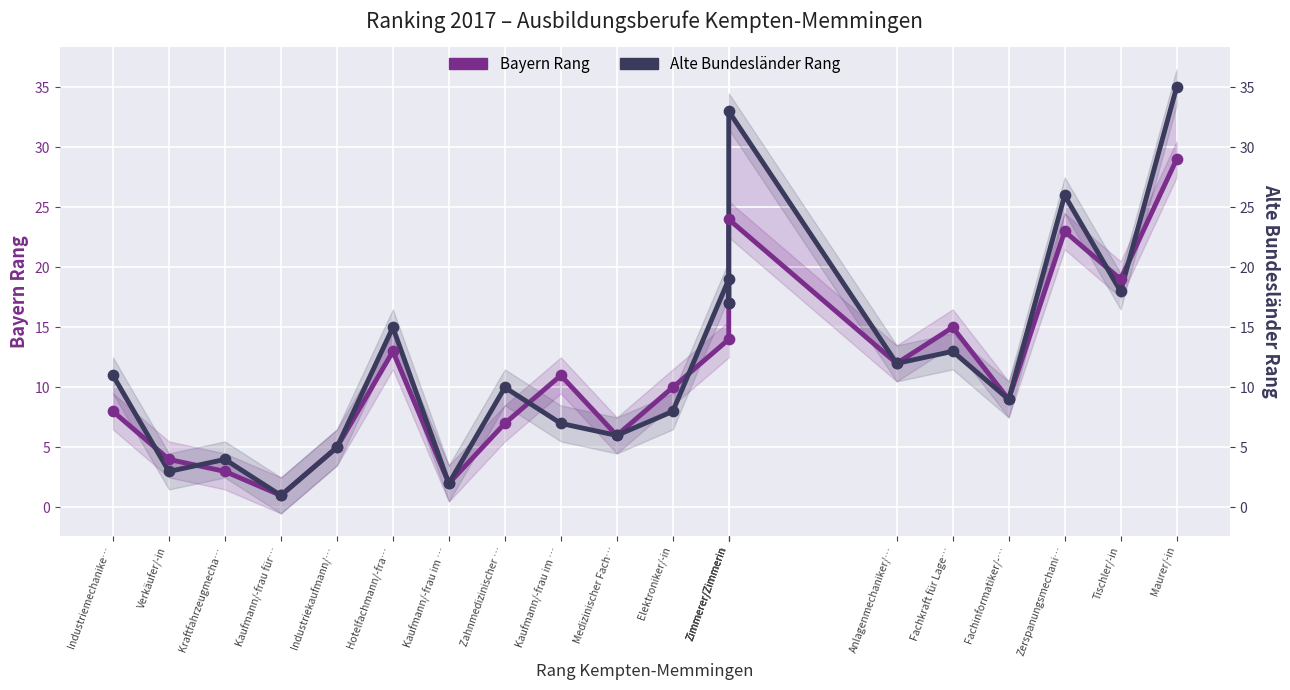

At how many categories does at least one series exceed 11?

9